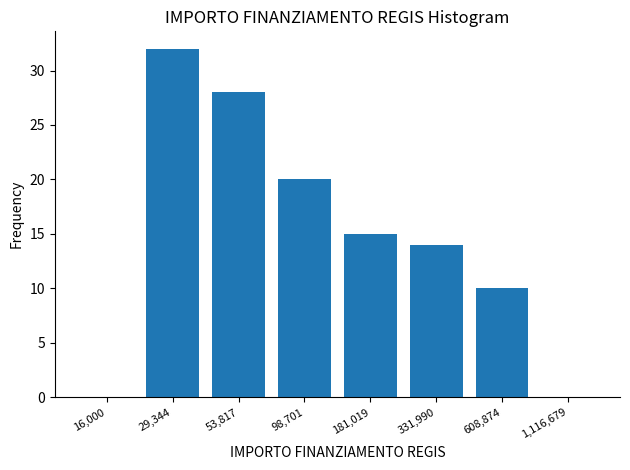

What is the sum of the values at 331,990 and 1,116,679?

14